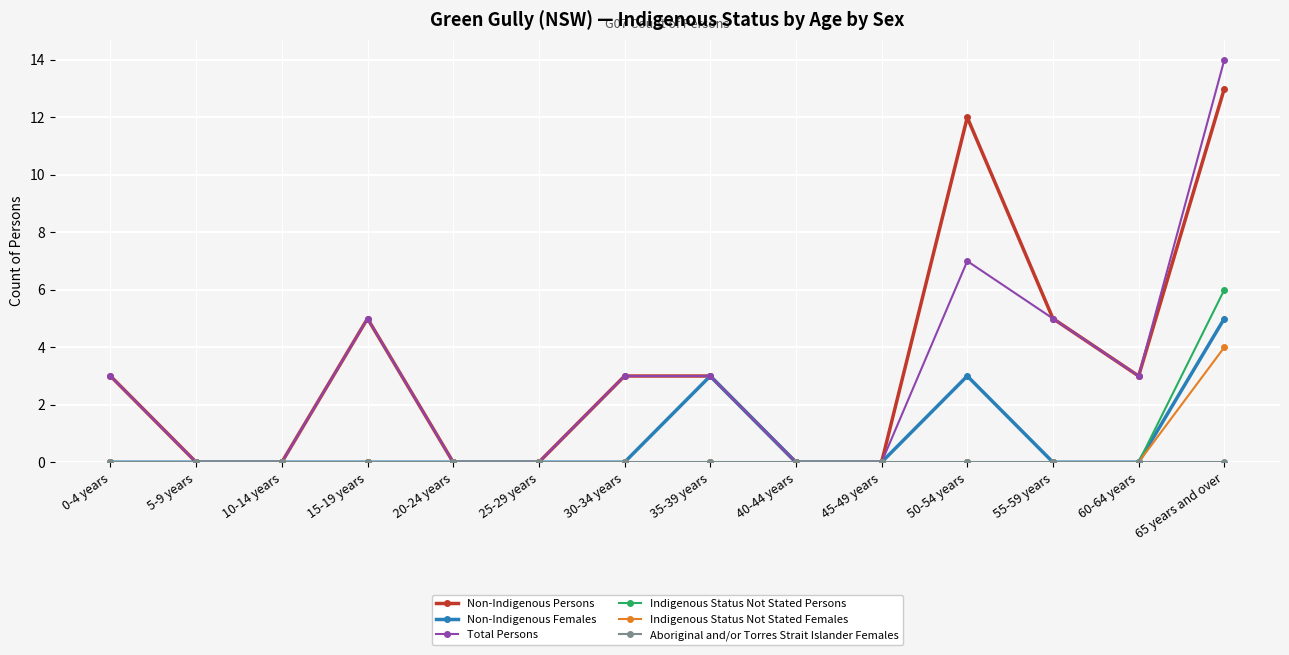

True or false: Indigenous Status Not Stated Persons has a value of 4 at 30-34 years.

False